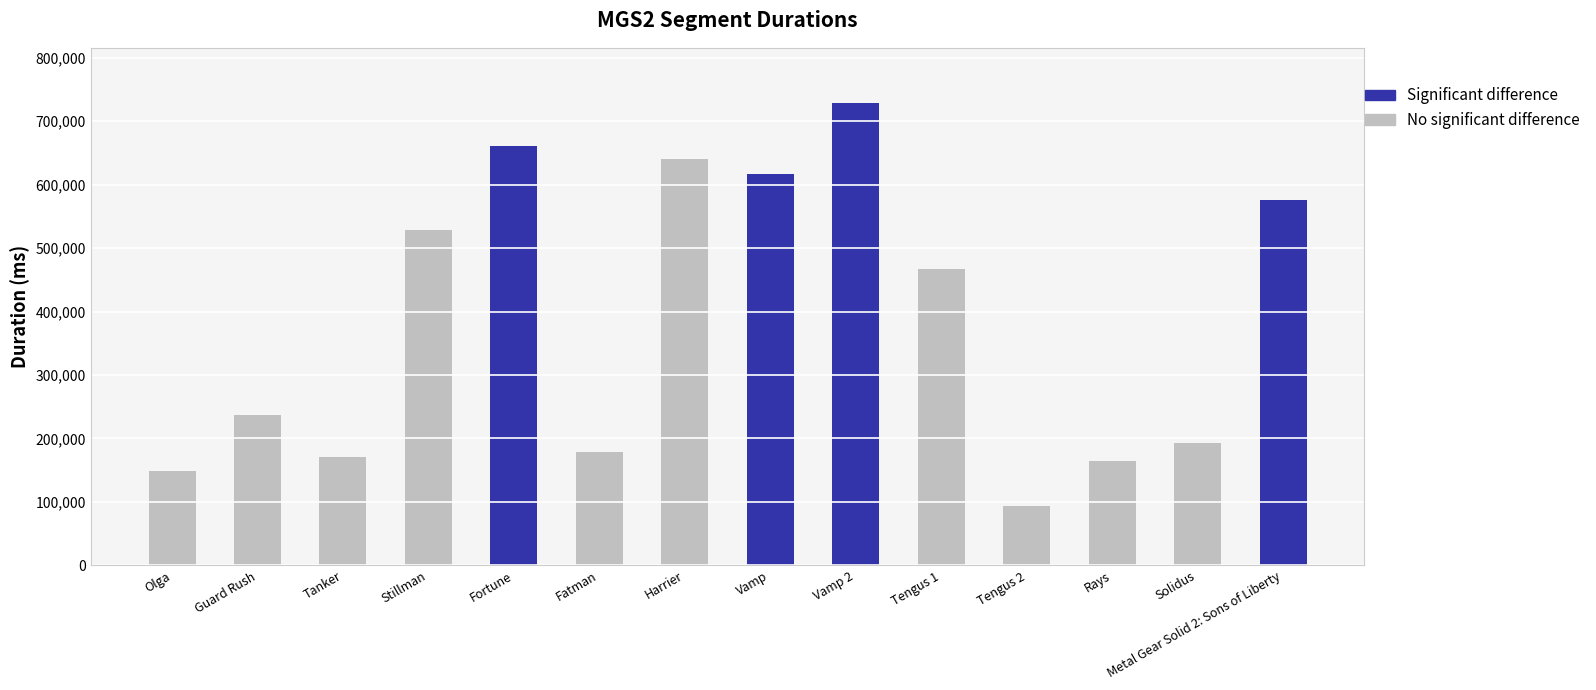

What is the change in value from Fatman to Harrier?

+461795